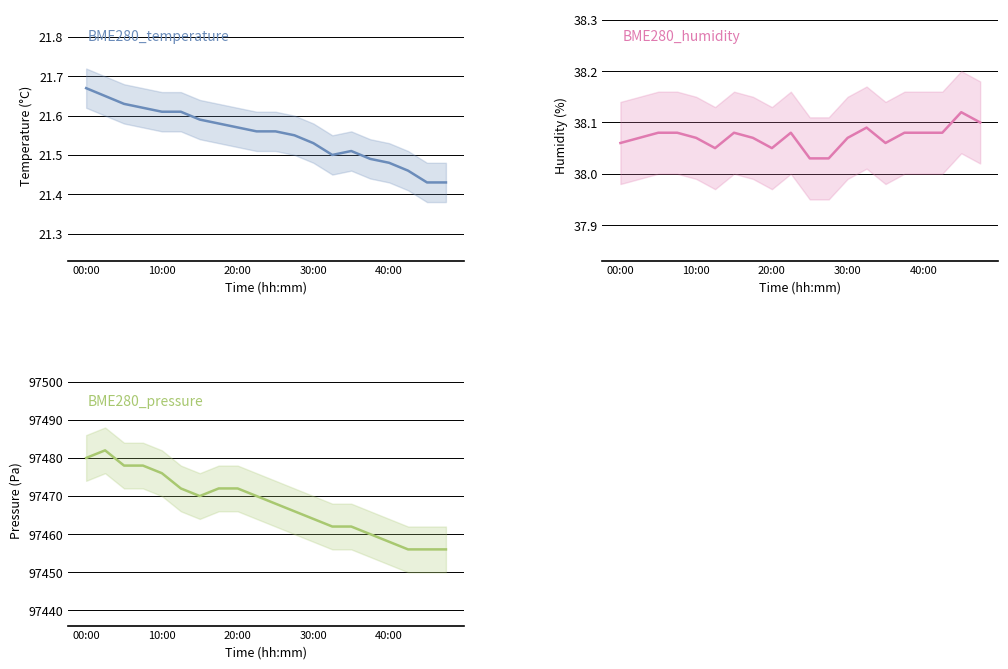

Where is BME280_temperature nearest to the value 21?

18